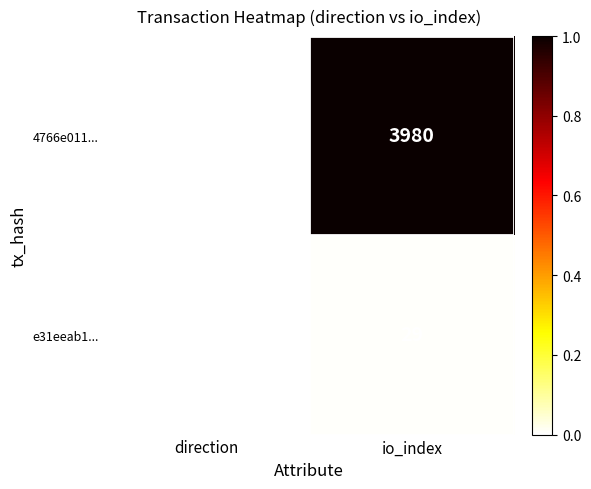

Which series has the widest spread of values?

4766e011...